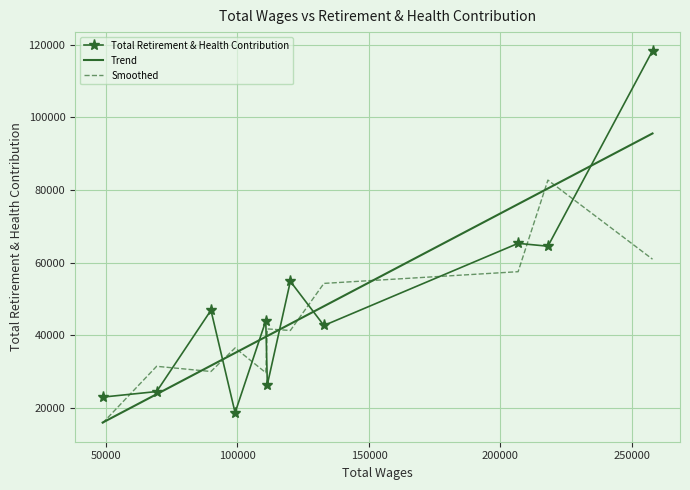

What is the average value of the Total Retirement & Health Contribution series?

48127.8